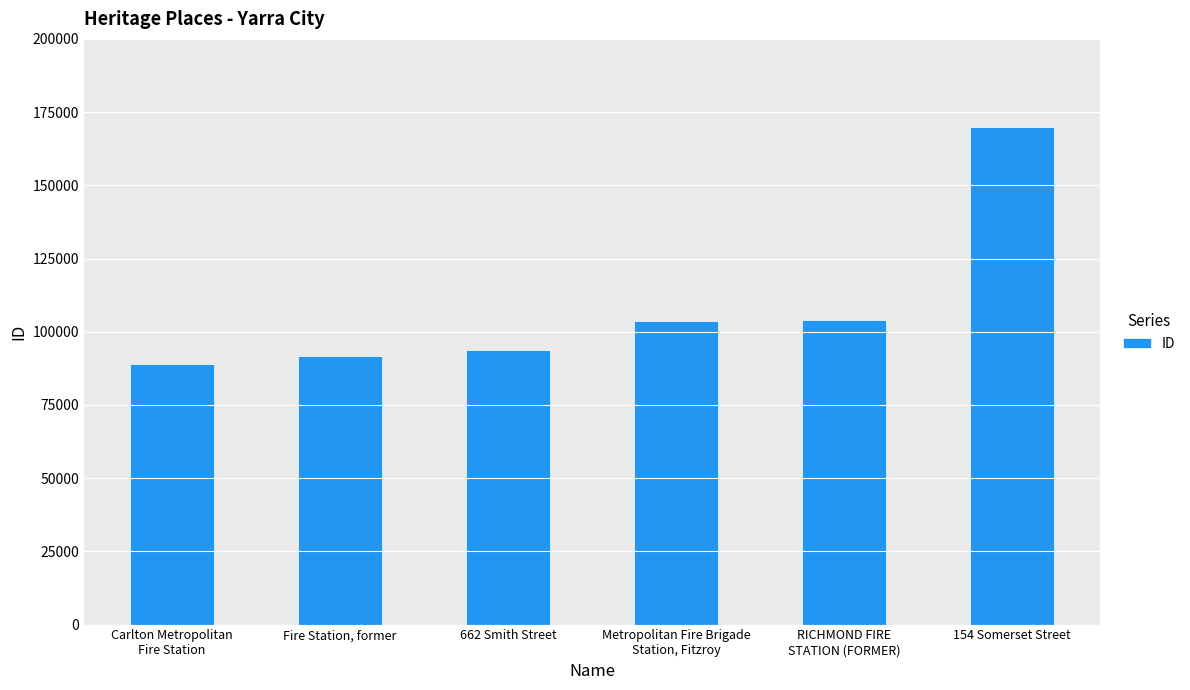

The chart shows a value of 44386 at Fire Station, former. True or false?

False